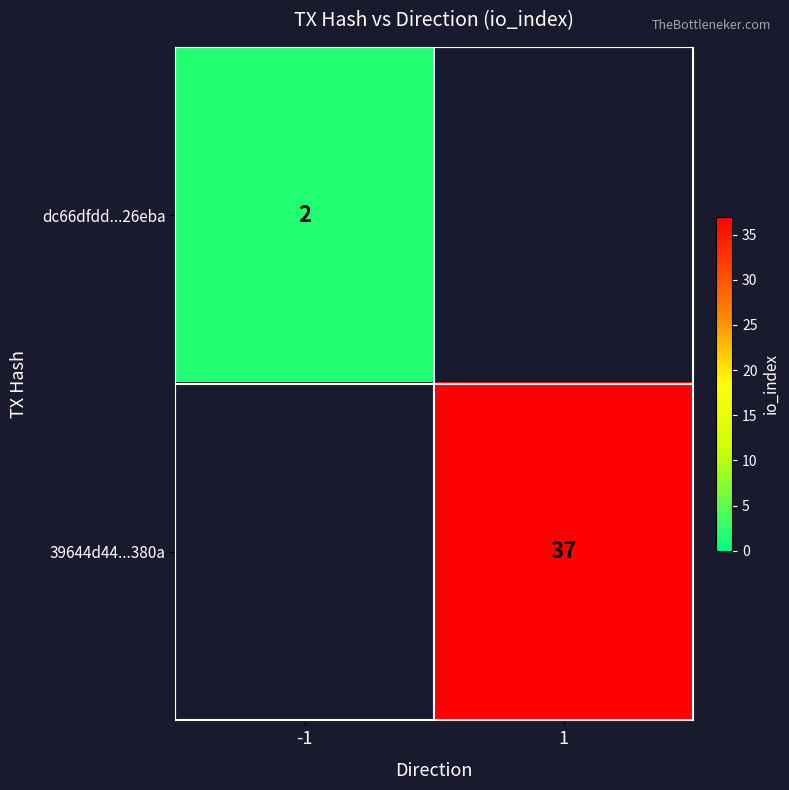

True or false: 39644d44...380a has a value of 37 at 1.

True